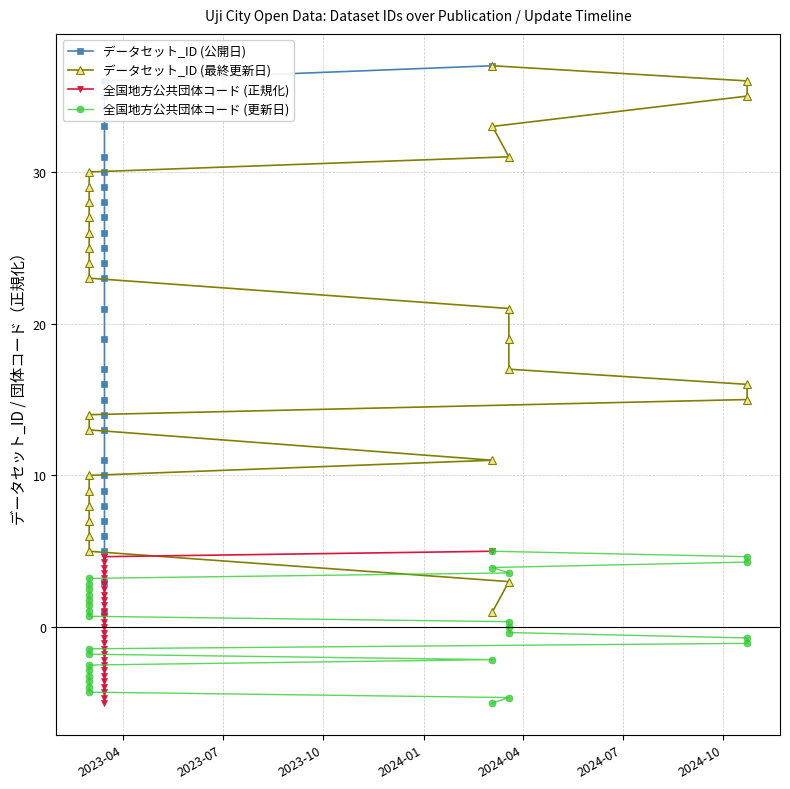

What is the highest value of the データセット_ID (公開日) series?

37.0